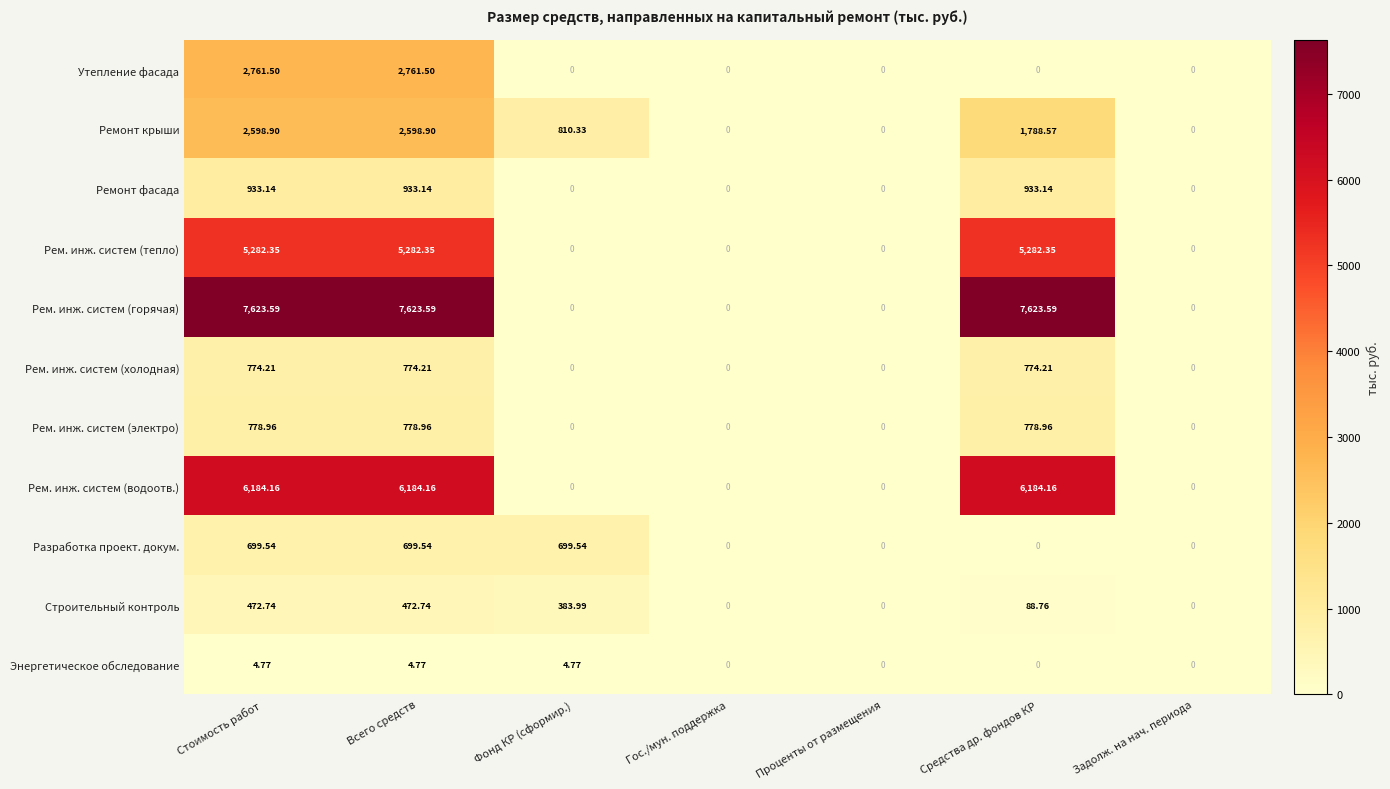

Rank the series by their maximum value, from lowest to highest.

Энергетическое обследование, Строительный контроль, Разработка проект. докум., Рем. инж. систем (холодная), Рем. инж. систем (электро), Ремонт фасада, Ремонт крыши, Утепление фасада, Рем. инж. систем (тепло), Рем. инж. систем (водоотв.), Рем. инж. систем (горячая)